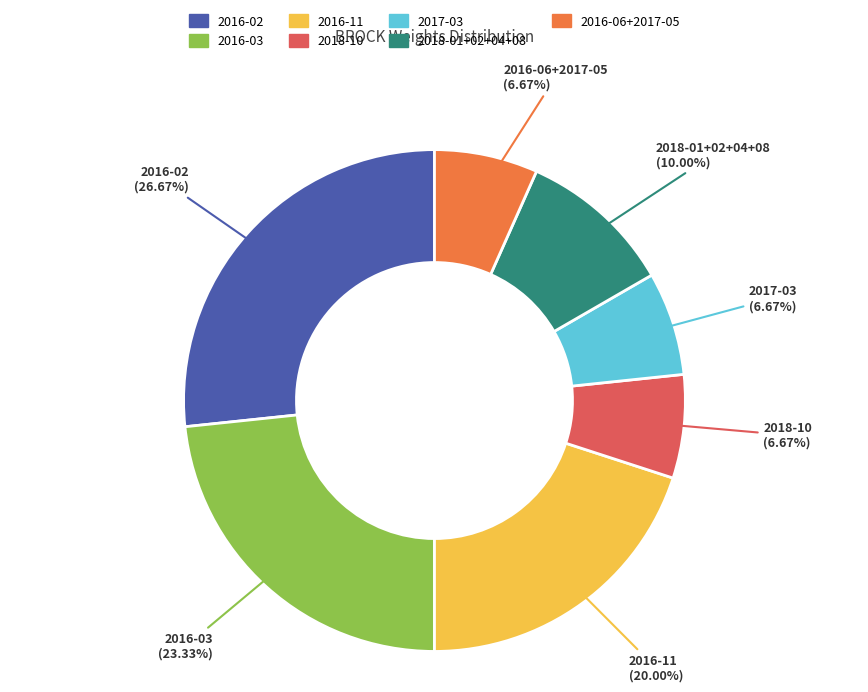

Does any single category account for the majority?

No